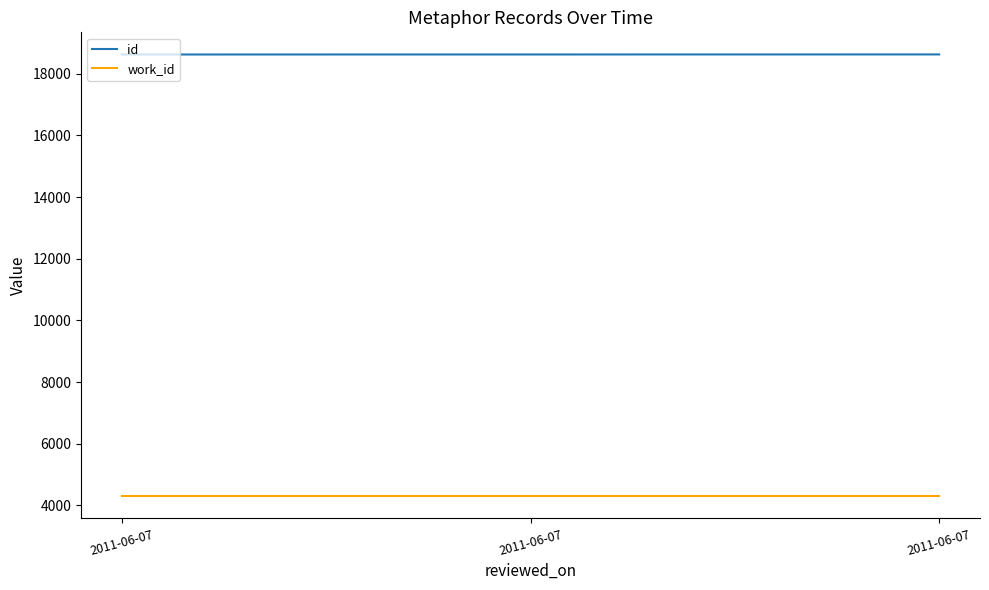

Count the number of data series in this chart.

2